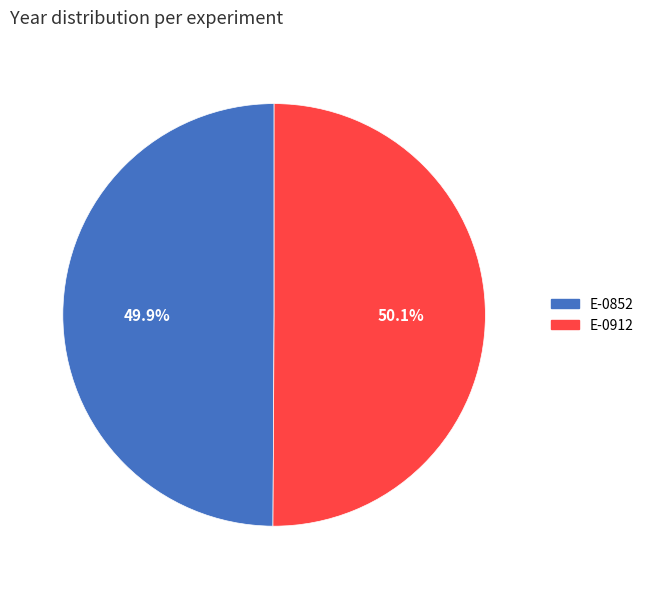

What is the ratio of the value at E-0852 to the value at E-0912?

1.0